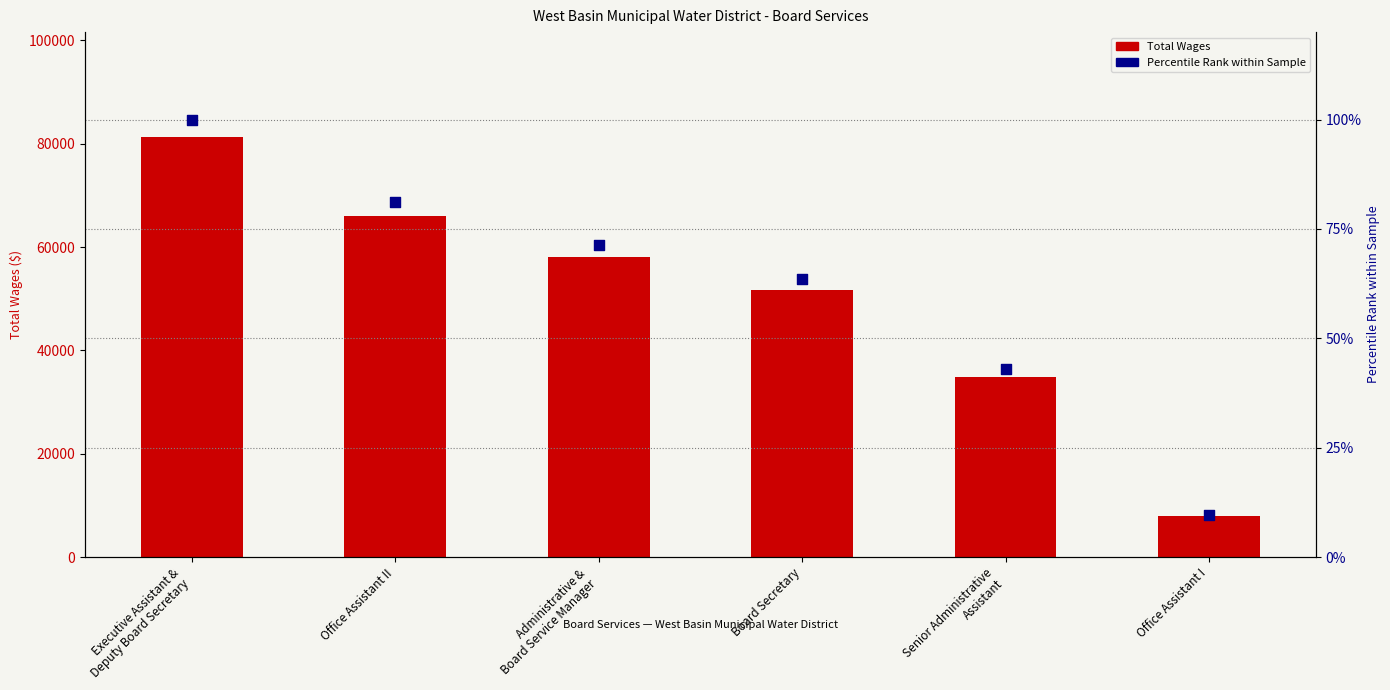

Which series reaches the minimum Y coordinate?

Percentile Rank